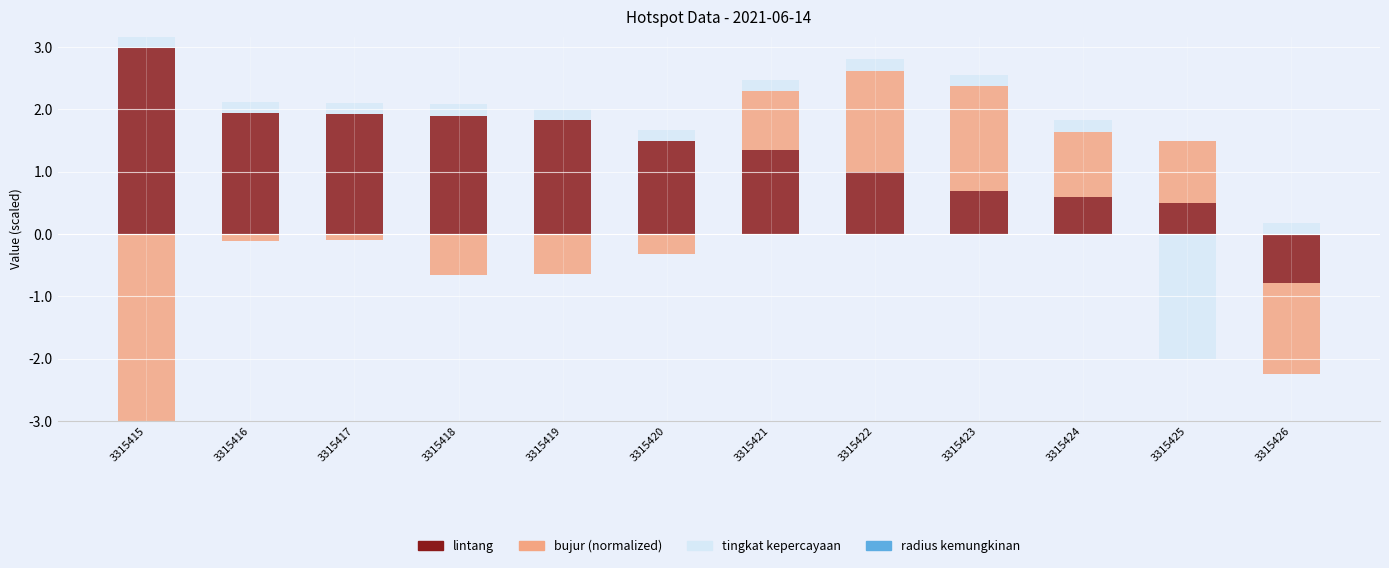

Which label corresponds to the largest value in the chart?

3315415